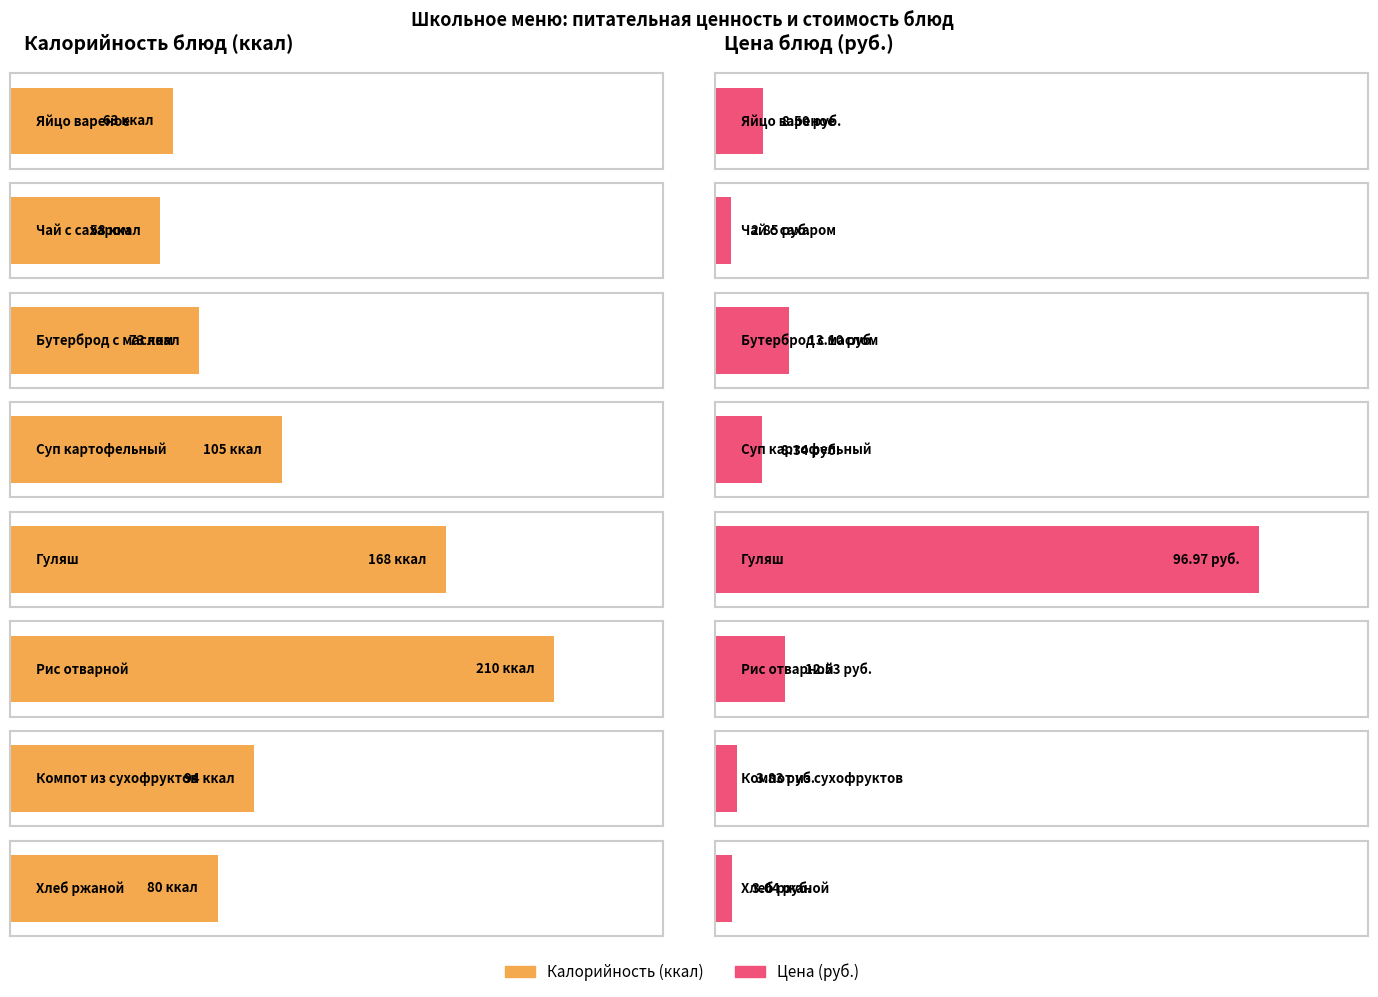

How many distinct data groups are displayed?

2